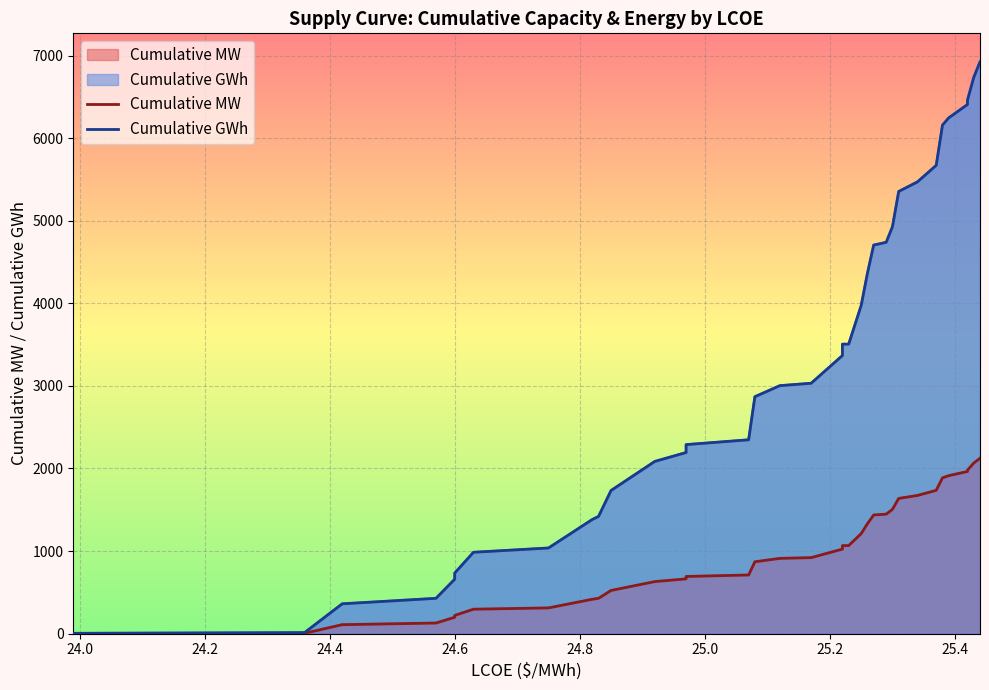

Reading left to right, list all the values displayed in this chart.

Cumulative MW: 0.9	3.3	3.5	107.4	107.5	127.5	197.1	219.5	295.0	310.7	415.5	426.8	522.2	629.6	662.5	688.4	691.7	709.6	869.6	910.9	919.8	1023.3	1065.8	1065.8	1210.4	1331.0	1436.5	1446.7	1446.8	1504.9	1637.2	1673.2	1735.3	1885.9	1913.2	1963.4	1973.5	1980.2	2065.4	2123.8
Cumulative GWh: 3.0	11.1	11.9	359.8	360.4	426.8	658.3	732.9	984.9	1036.8	1382.1	1419.3	1733.3	2085.8	2193.5	2278.6	2289.4	2347.8	2869.6	3003.9	3032.8	3368.5	3506.6	3506.8	3975.3	4365.6	4707.2	4740.4	4740.8	4928.8	5356.4	5472.9	5673.2	6160.6	6248.4	6410.1	6442.5	6464.2	6738.5	6926.2